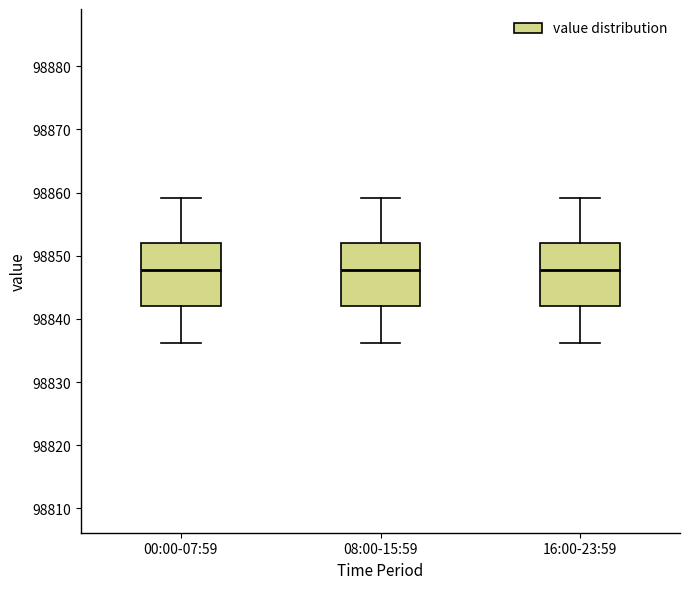

Reading left to right, transcribe this box plot: for each box, give where its median line is, the range the box spans, and where its two whiskers end, as read against the y-axis. The values are not printed on the chart, so give them approximately, as read against the axis.

00:00-07:59: median 98848, box 98842 to 98852, whiskers 98836 to 98859
08:00-15:59: median 98848, box 98842 to 98852, whiskers 98836 to 98859
16:00-23:59: median 98848, box 98842 to 98852, whiskers 98836 to 98859